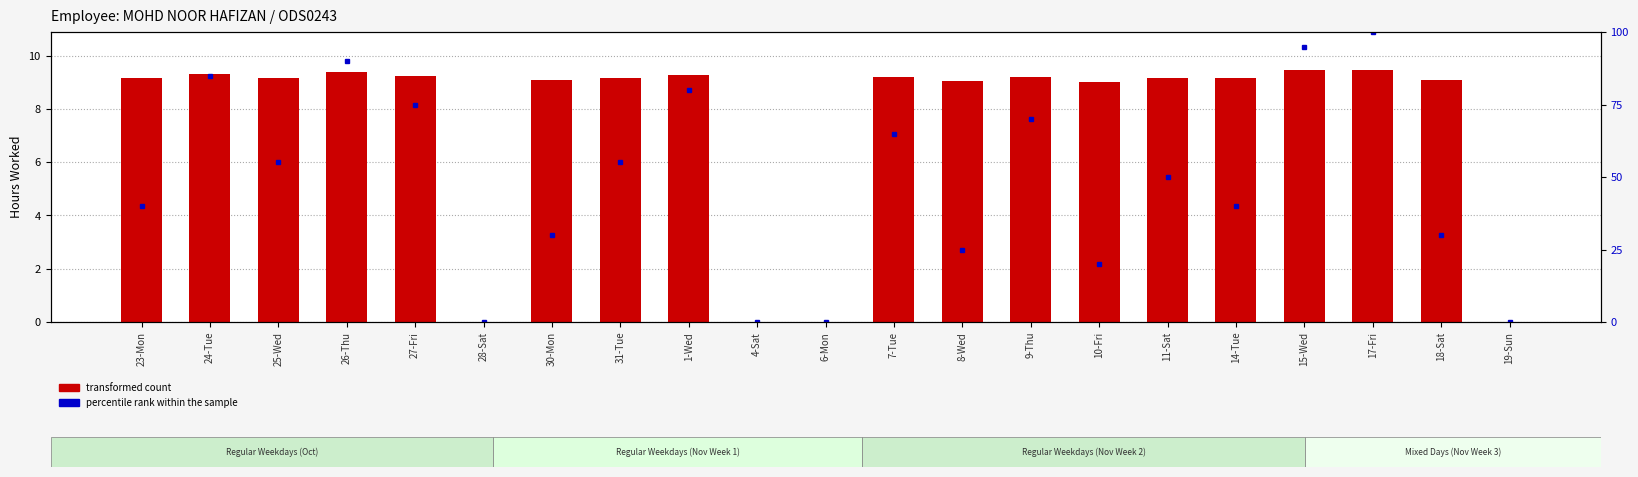

List the series in order of their overall mean, lowest first.

transformed count, percentile rank within the sample